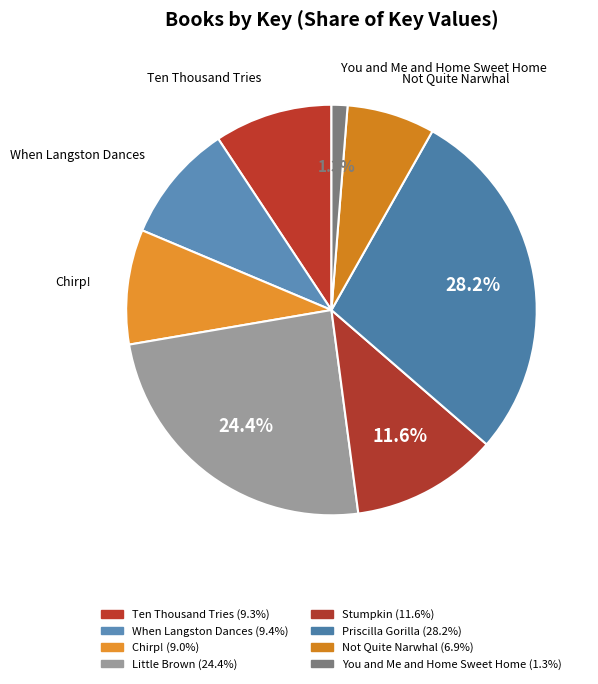

Which slice is the smallest?

You and Me and Home Sweet Home